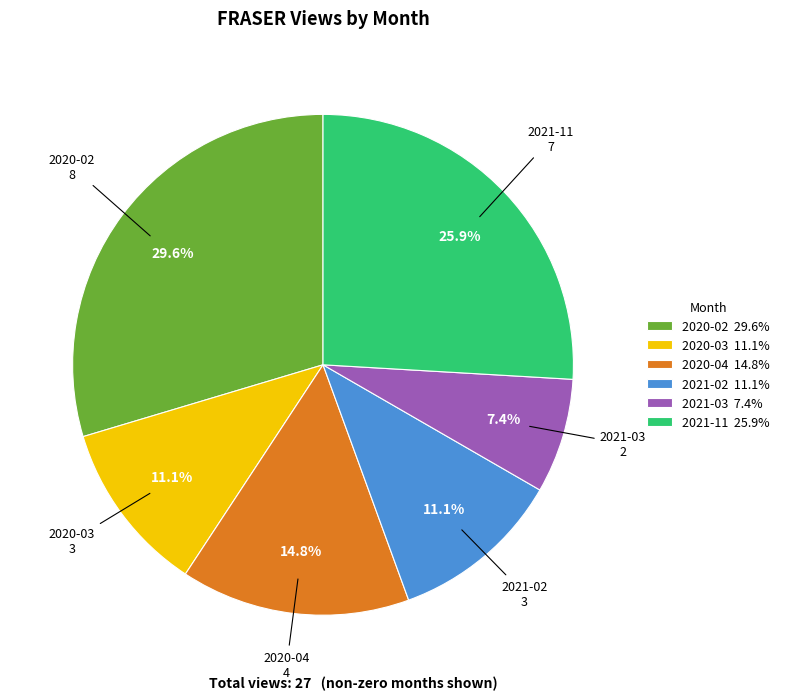

Approximately how many times larger is the value at 2020-02 29.6% compared to 2021-02 11.1%?

2.7